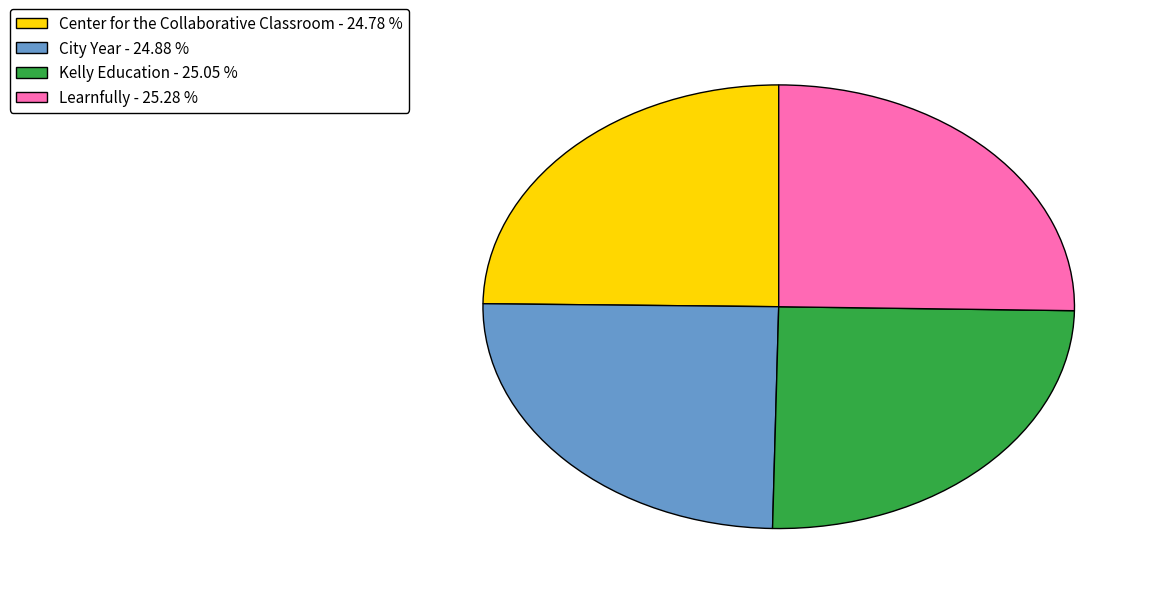

Combined, do Learnfully and Center for the Collaborative Classroom account for over 50%?

Yes